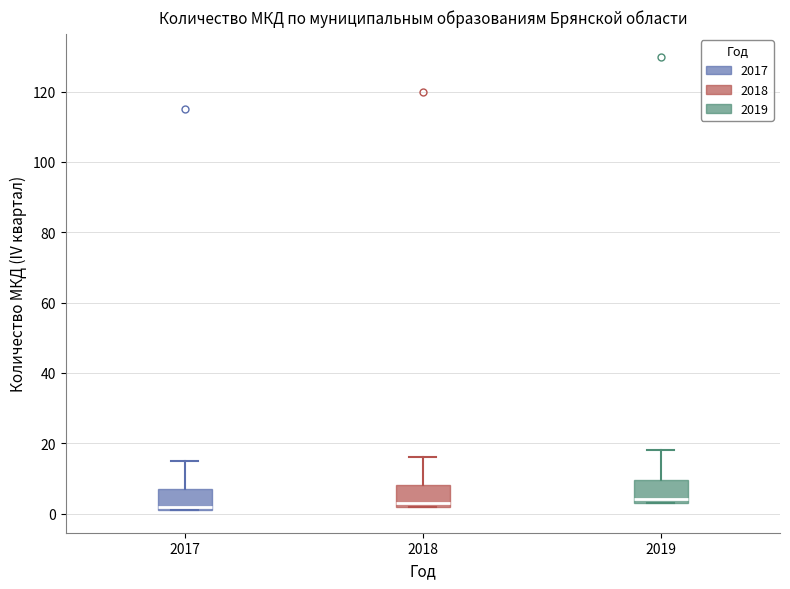

Reading left to right, transcribe this box plot: for each box, give where its median line is, the range the box spans, and where its two whiskers end, as read against the y-axis. The values are not printed on the chart, so give them approximately, as read against the axis.

2017: median 2 (just above the box's lower edge), box 2 to 8, whiskers 2 to 16
2018: median 4, box 2 to 8, whiskers 2 to 16
2019: median 4 (just above the box's lower edge), box 4 to 10, whiskers 4 to 18